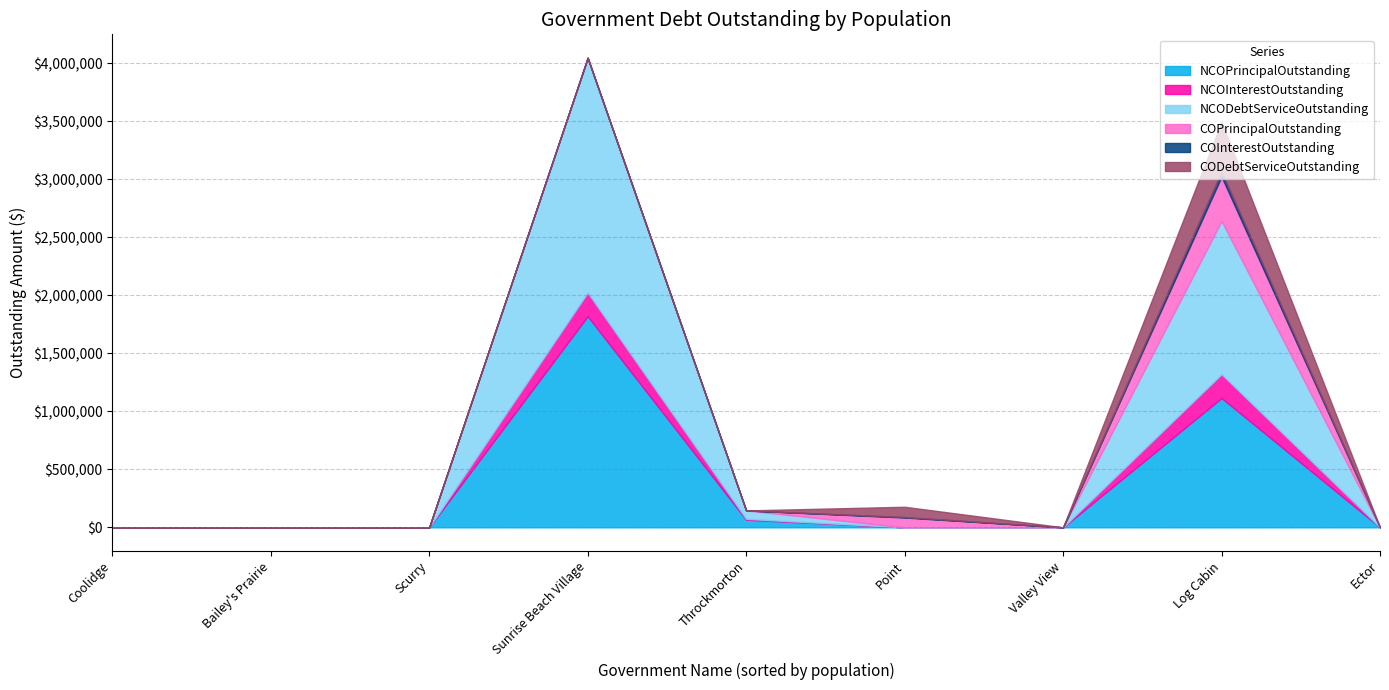

Which series ends up on top after the final intersection of NCOInterestOutstanding and COPrincipalOutstanding?

COPrincipalOutstanding